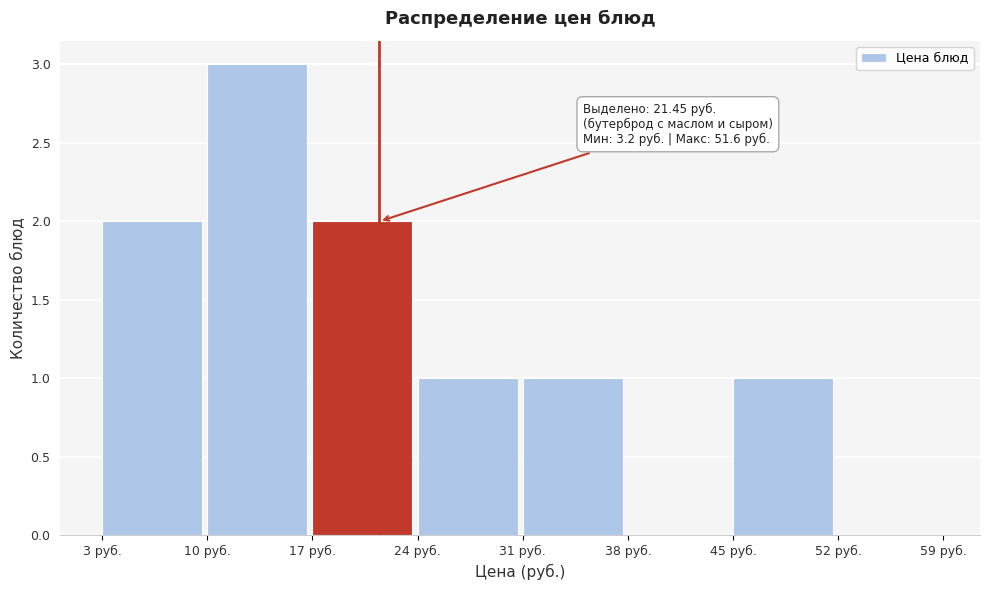

Which range on the x-axis has the tallest bar?

10 to 17